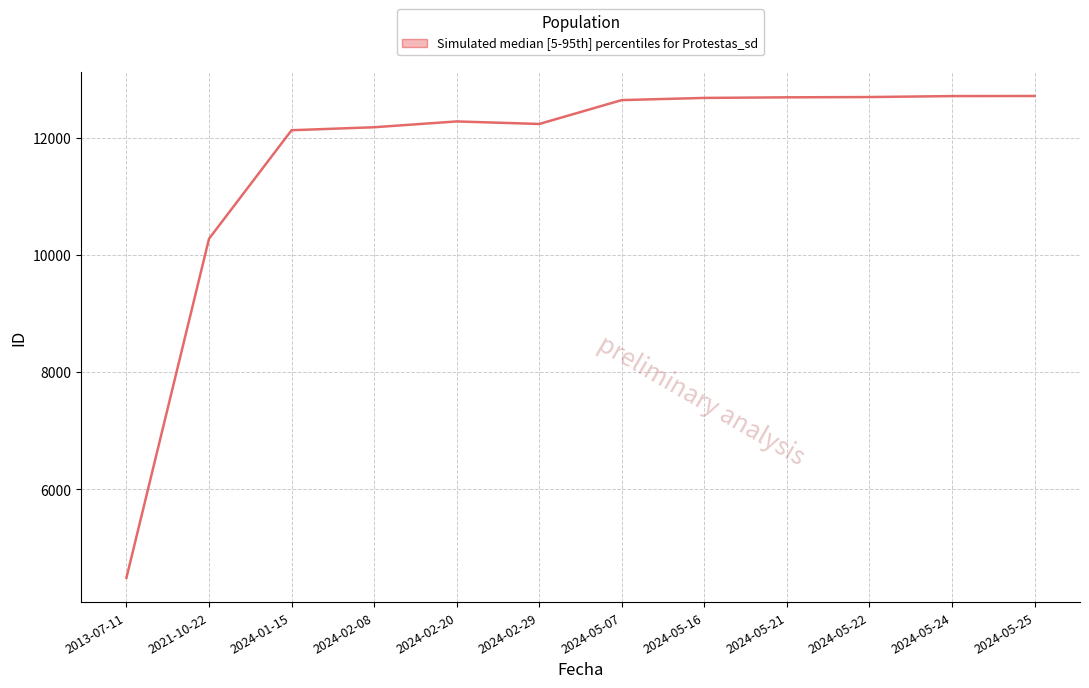

In upper, how many points are lower than both neighbors (excluding endpoints)?

1